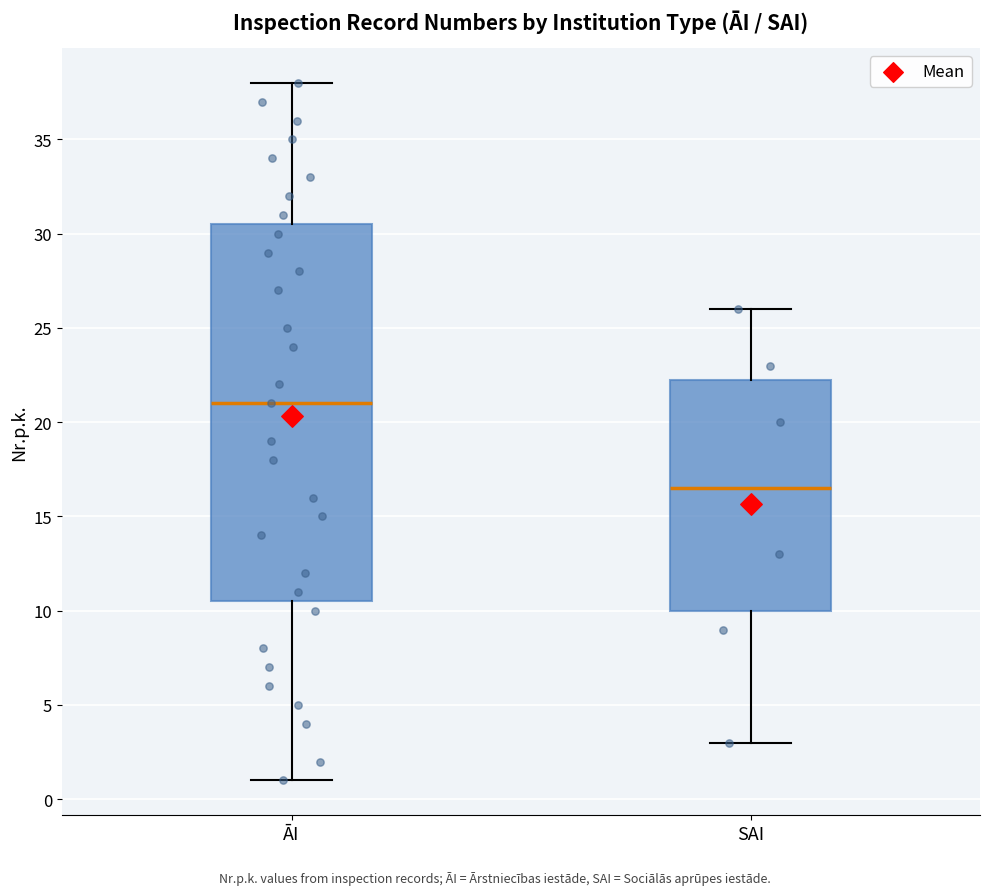

Reading left to right, read every box against the y-axis: the position of its median line, the range the box covers, and the ends of its whiskers. The values are not printed on the chart, so give them approximately, as read against the axis.

ĀI: median 21.0, box 10.5 to 30.5, whiskers 1.0 to 38.0
SAI: median 16.5, box 10.0 to 22.5, whiskers 3.0 to 26.0